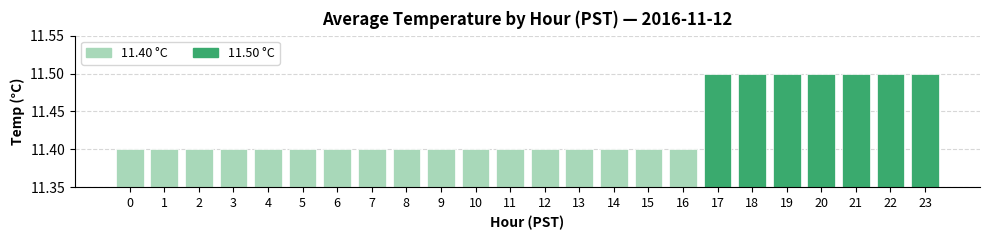

What is the value of the 1st bar from the left?

11.4